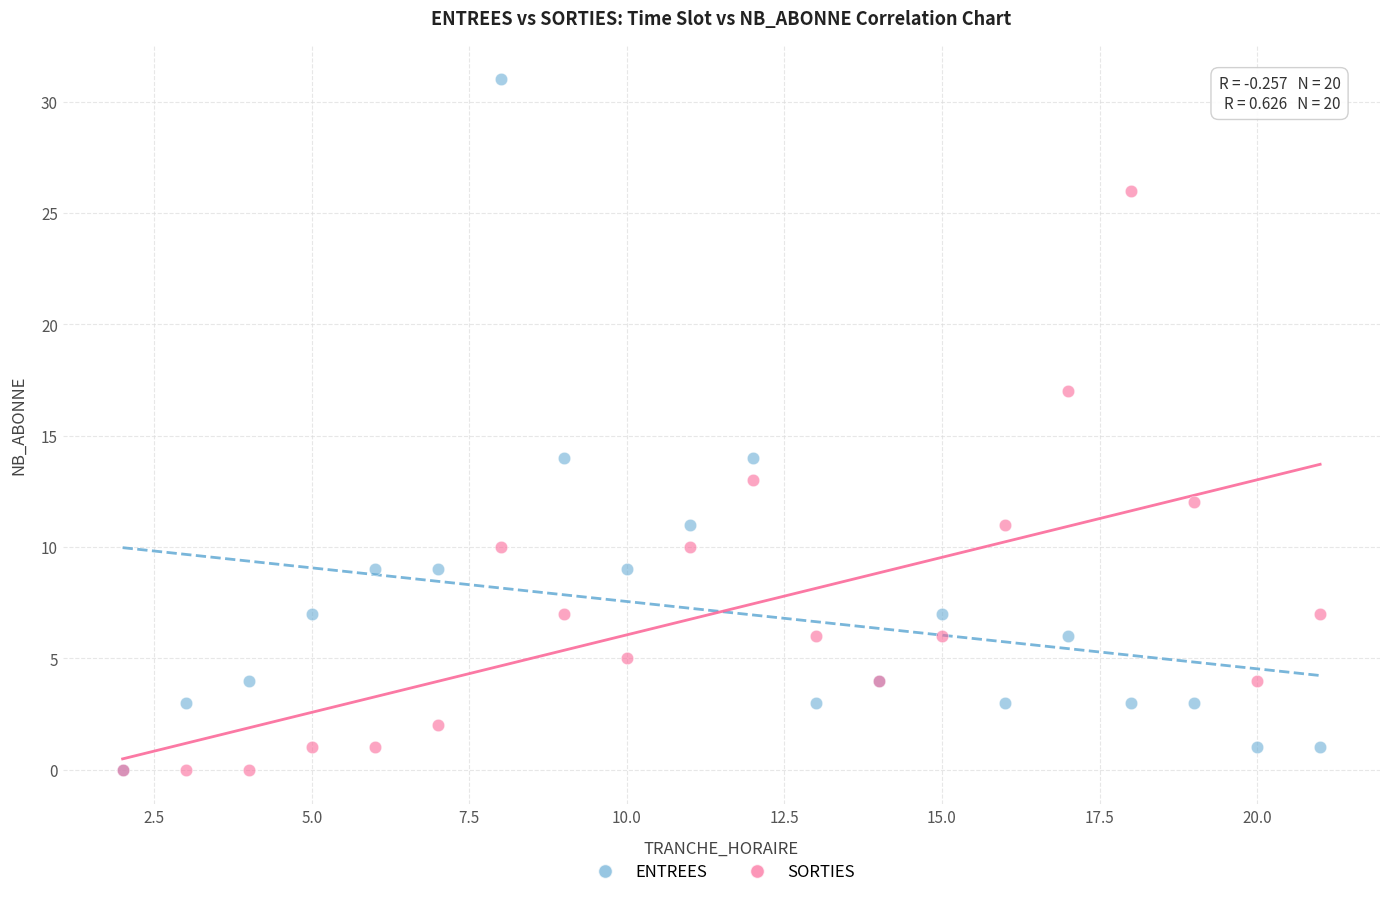

What are all the series names shown in the legend?

ENTREES, SORTIES